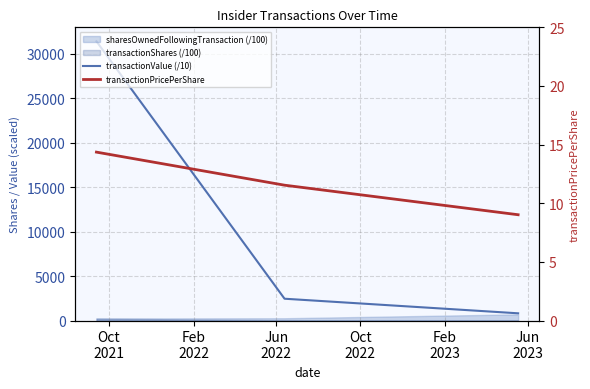

What is the value of the transactionPricePerShare point at the 1st from the left?

14.4